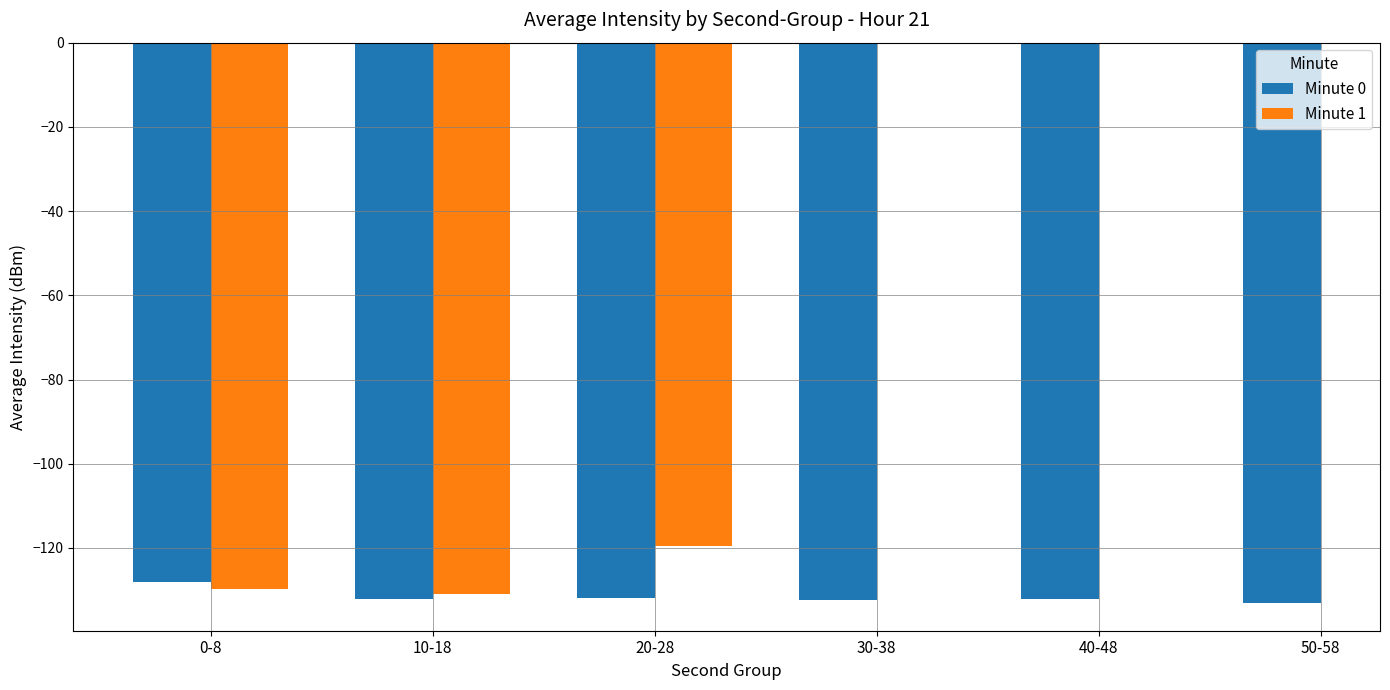

The Minute 0 series shows -132.4 at 30-38. True or false?

True